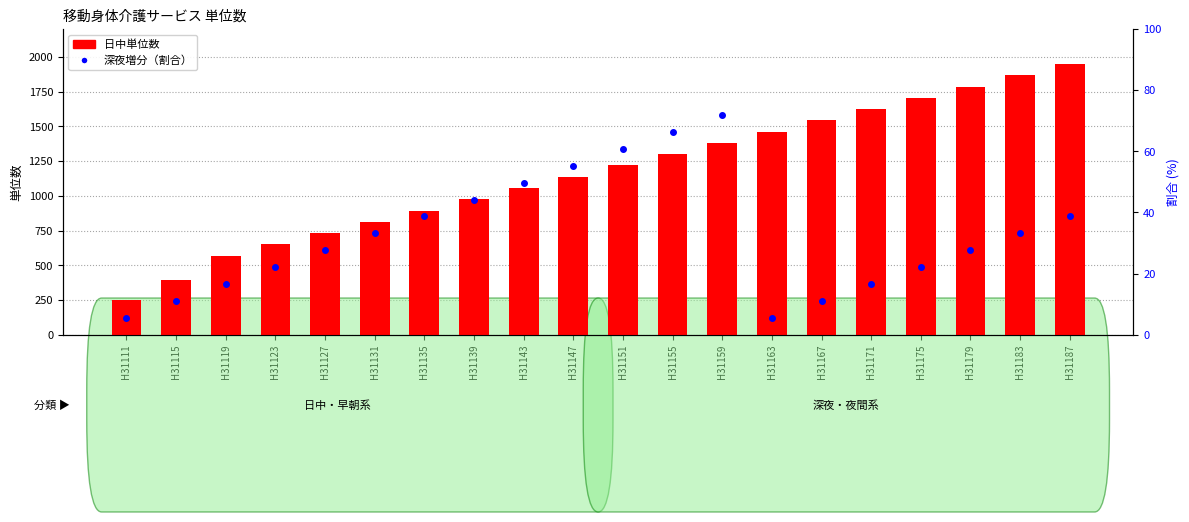

At which label is 深夜増分（割合） closest to 38?

H31135